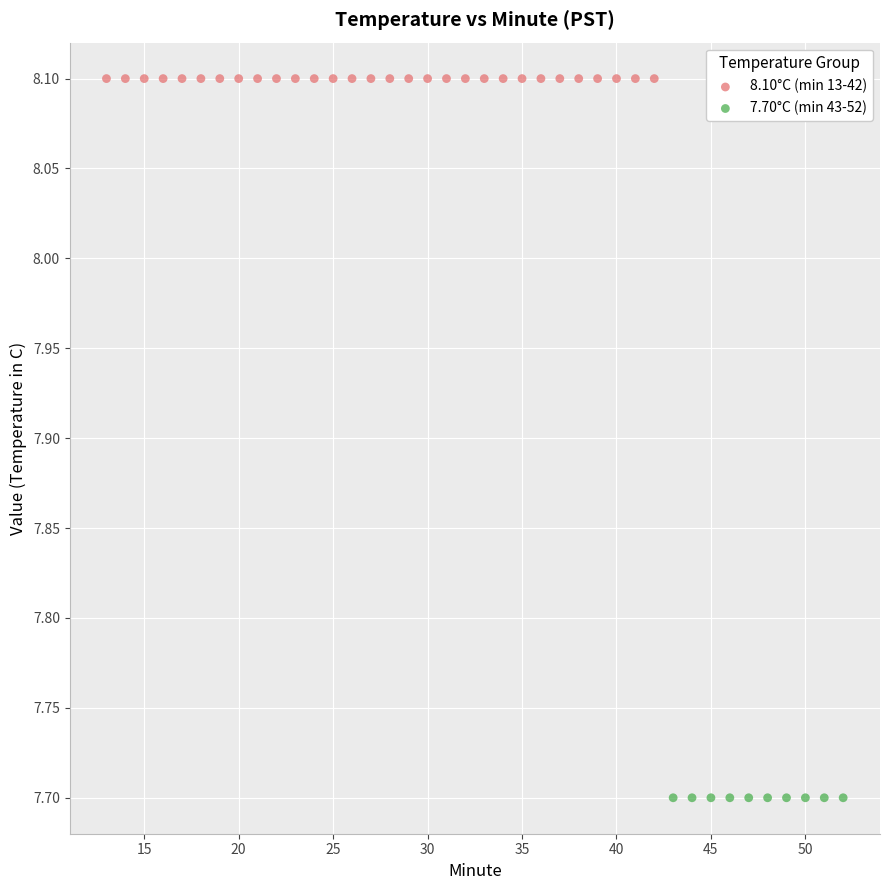

Which series contains the highest Y value?

8.10°C (min 13-42)